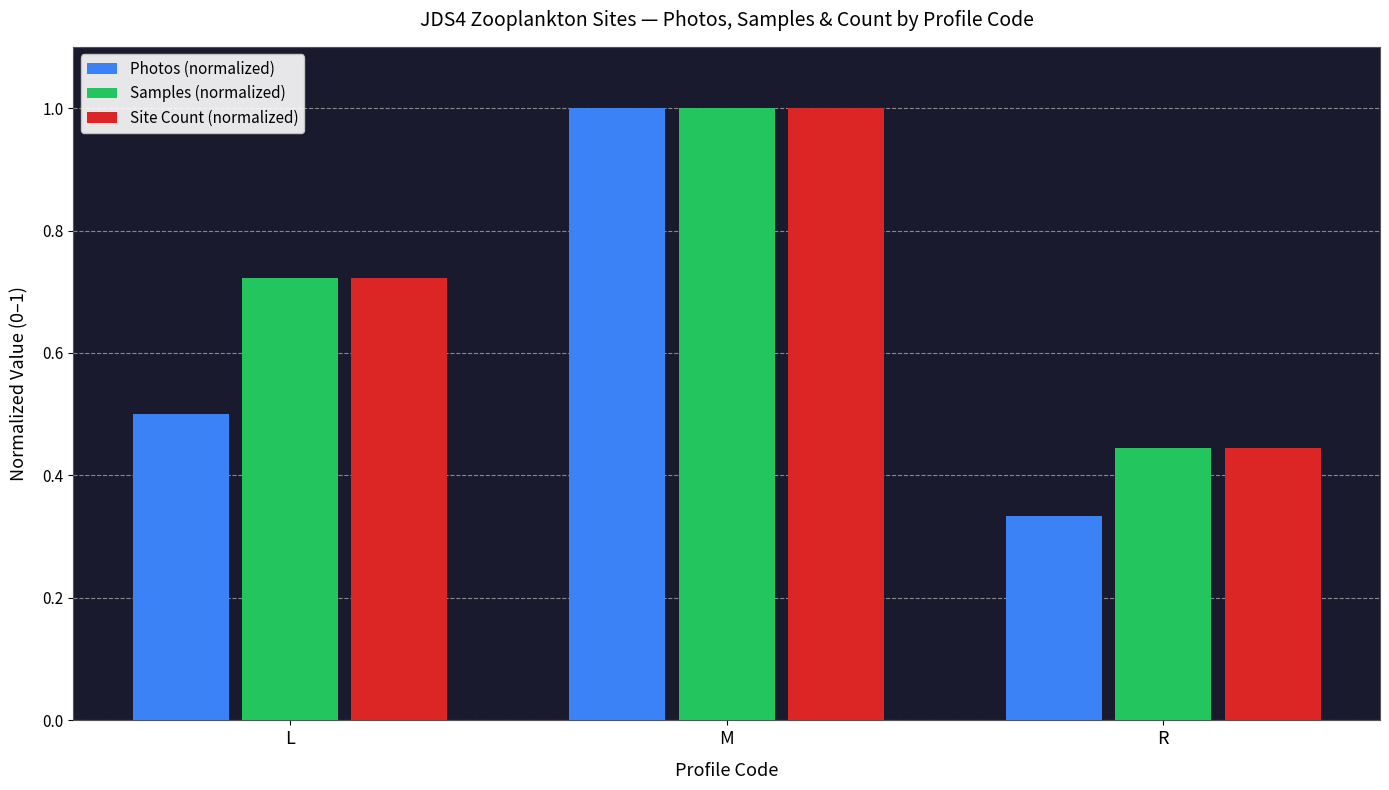

How many bars are there in each group?

3